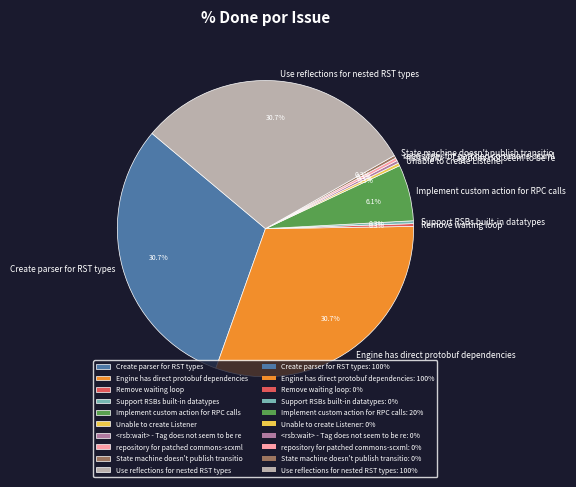

What percentage do <rsb:wait> - Tag does not seem to be re and Remove waiting loop together represent?

0.6%